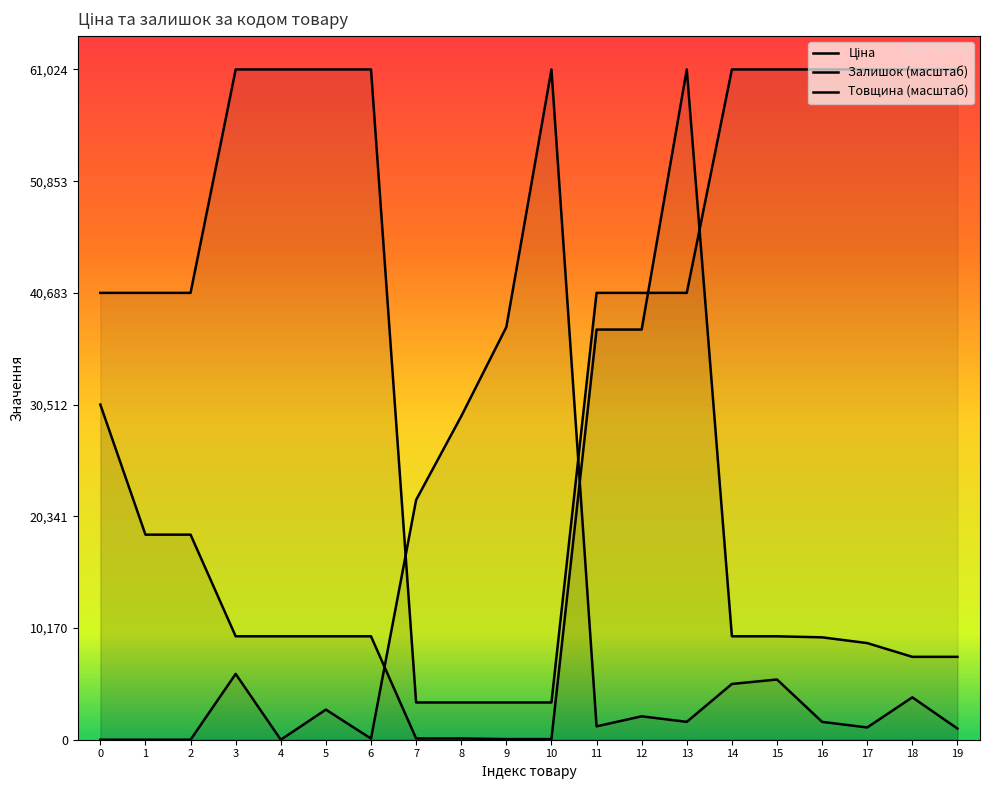

After their last crossing, which series has the higher values: Ціна or Залишок (масштаб)?

Ціна